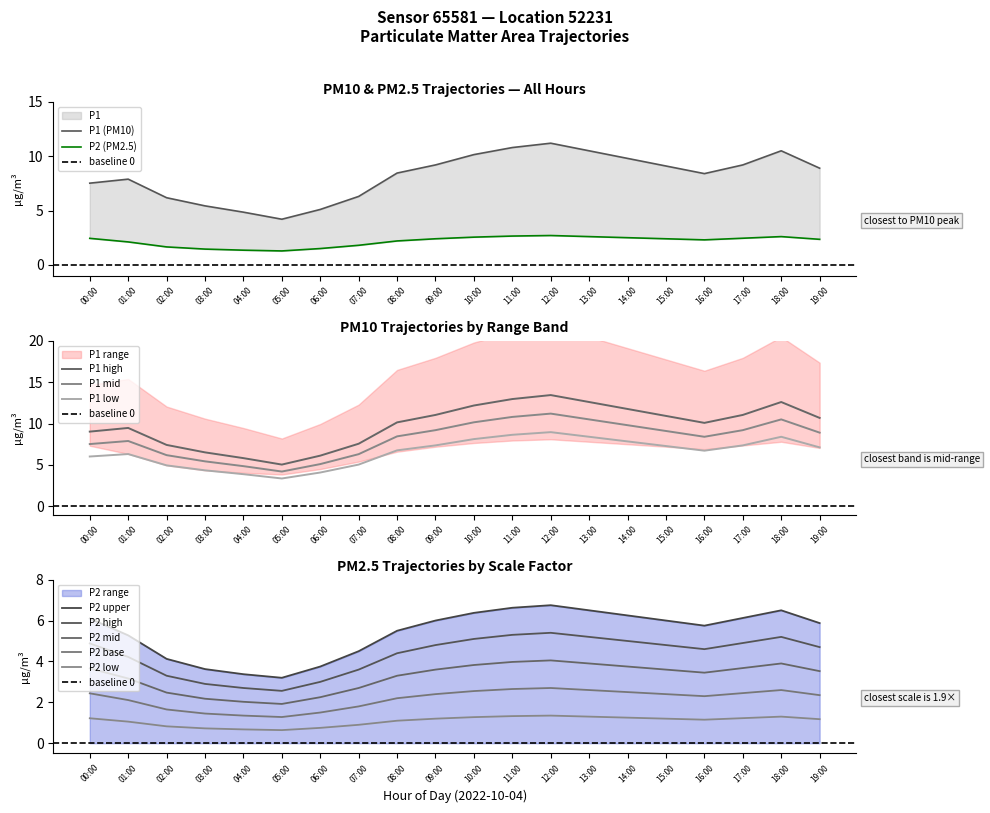

What is the difference between the P2 values at 16:00 and 01:00?

0.2